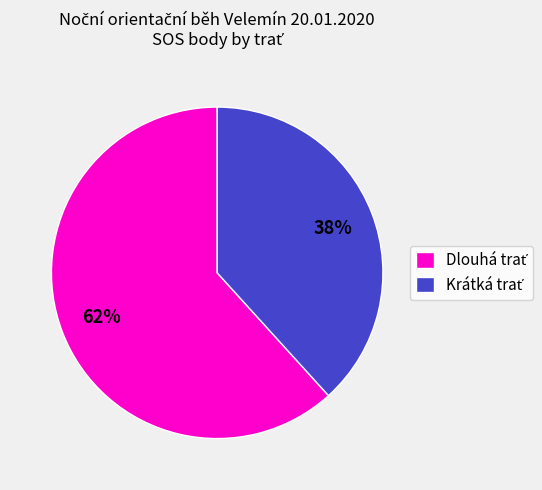

To the nearest percent, what is the average slice percentage?

50%